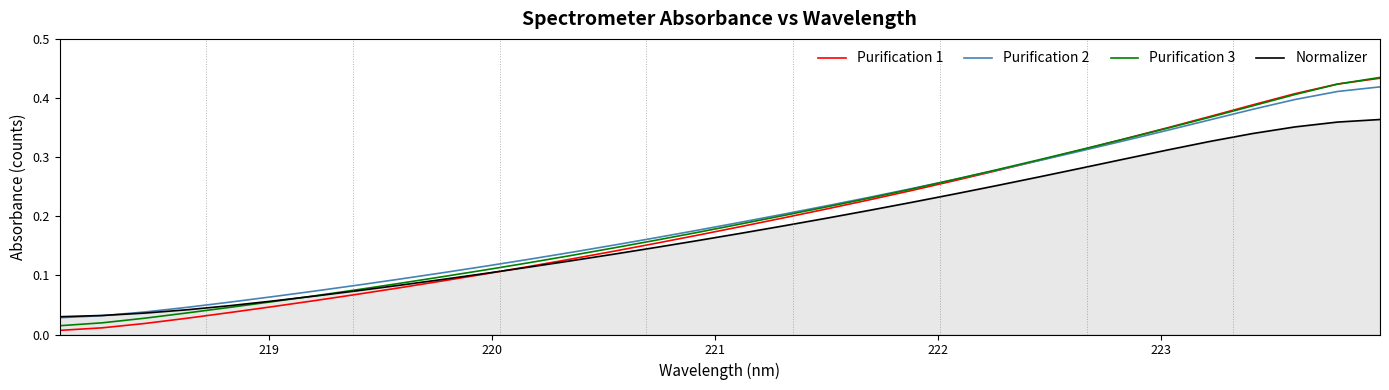

What is the sum of all Purification 3 values?

6.3